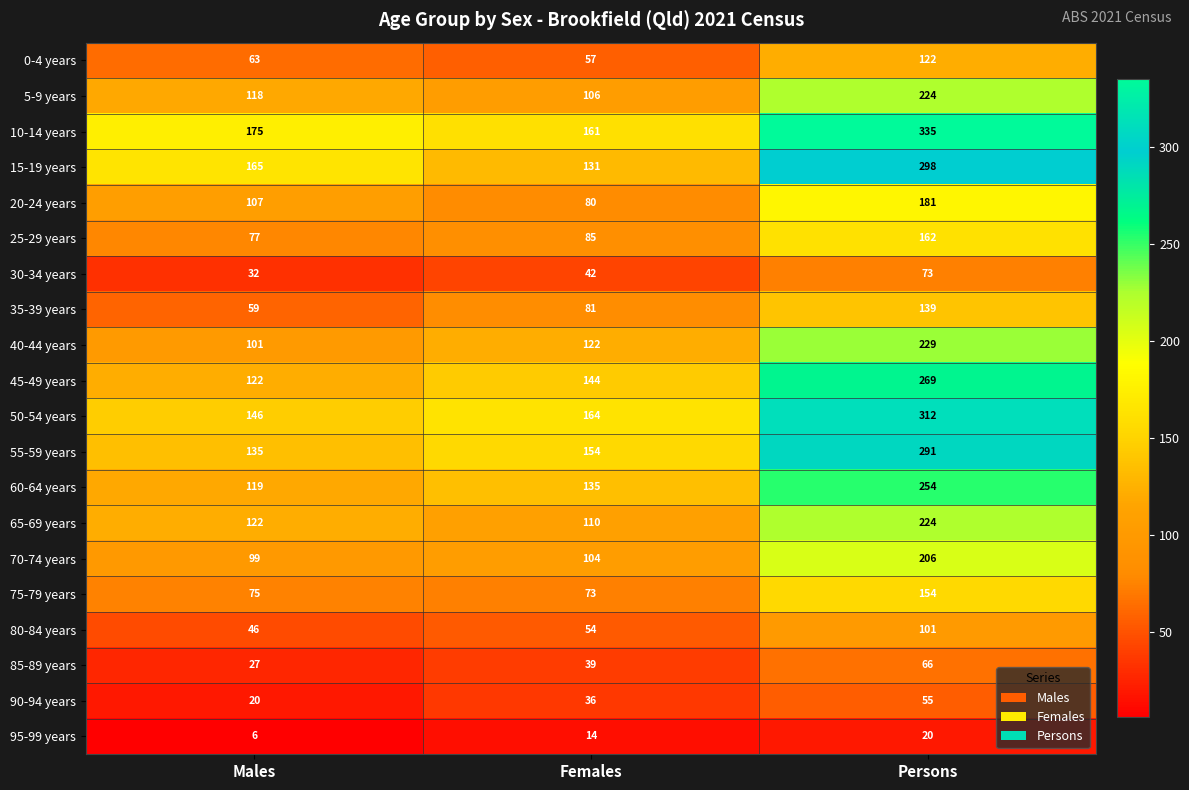

Count the number of categories in the chart.

3